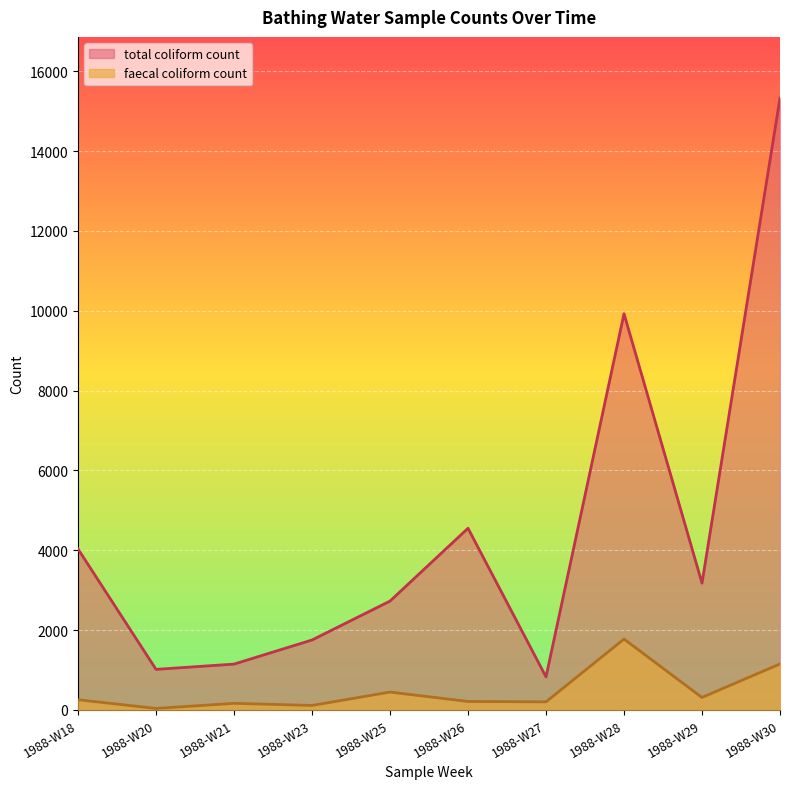

How many lines are shown in the chart?

2